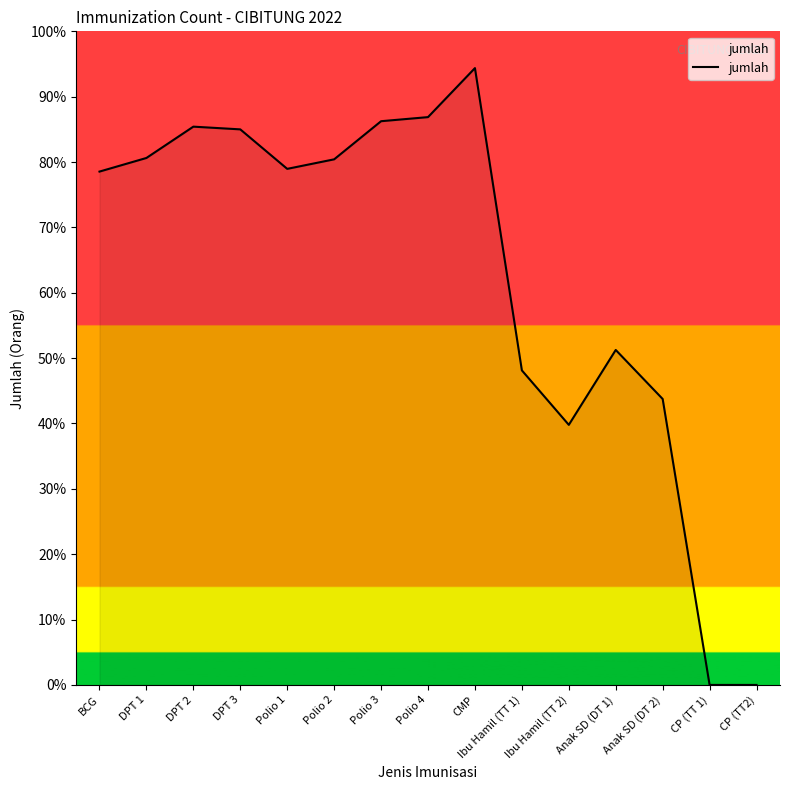

Does the chart display data point markers on the line(s)?

No